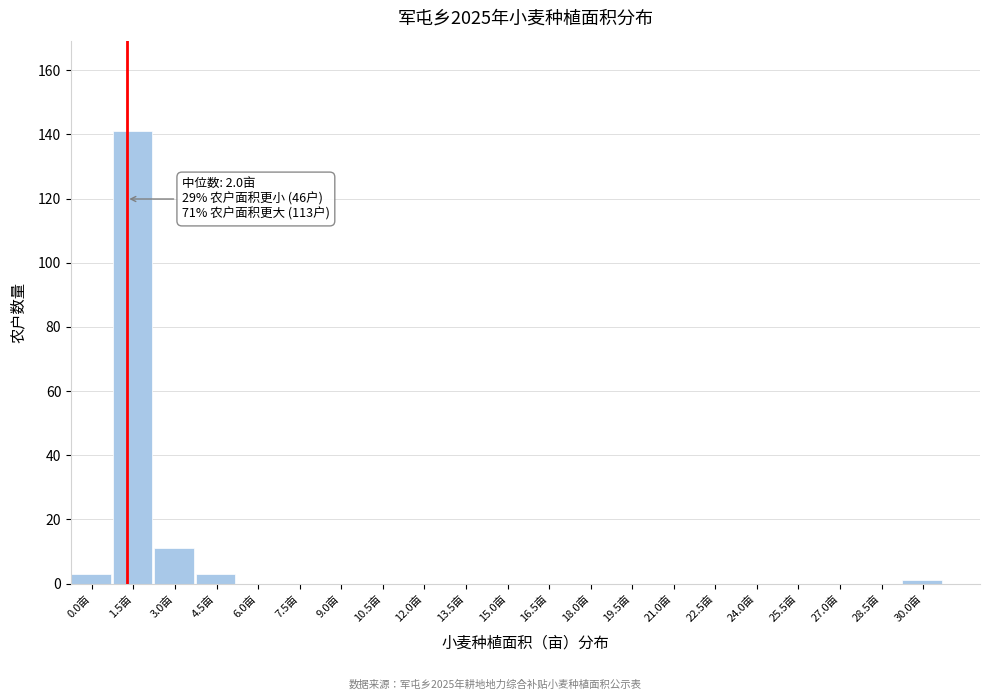

Reading left to right, extract all data points from this chart.

0.0亩=3	1.5亩=141	3.0亩=11	4.5亩=3	6.0亩=0	7.5亩=0	9.0亩=0	10.5亩=0	12.0亩=0	13.5亩=0	15.0亩=0	16.5亩=0	18.0亩=0	19.5亩=0	21.0亩=0	22.5亩=0	24.0亩=0	25.5亩=0	27.0亩=0	28.5亩=0	30.0亩=1